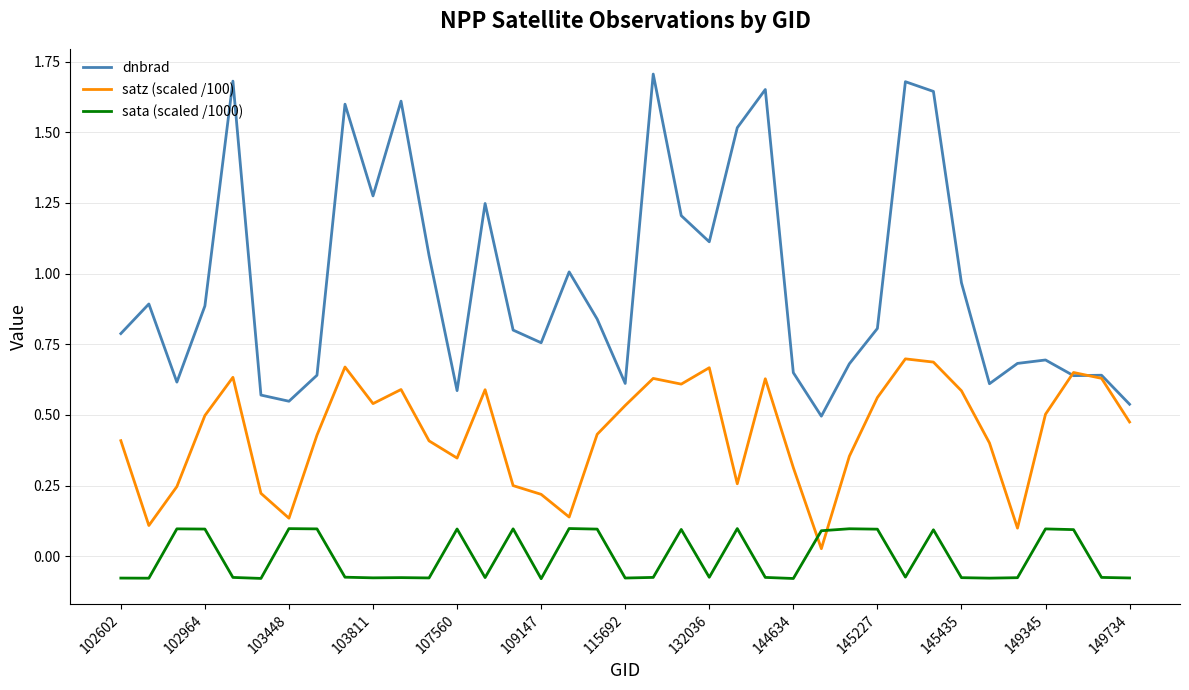

Which series ends up on top after the final intersection of satz (scaled /100) and sata (scaled /1000)?

satz (scaled /100)